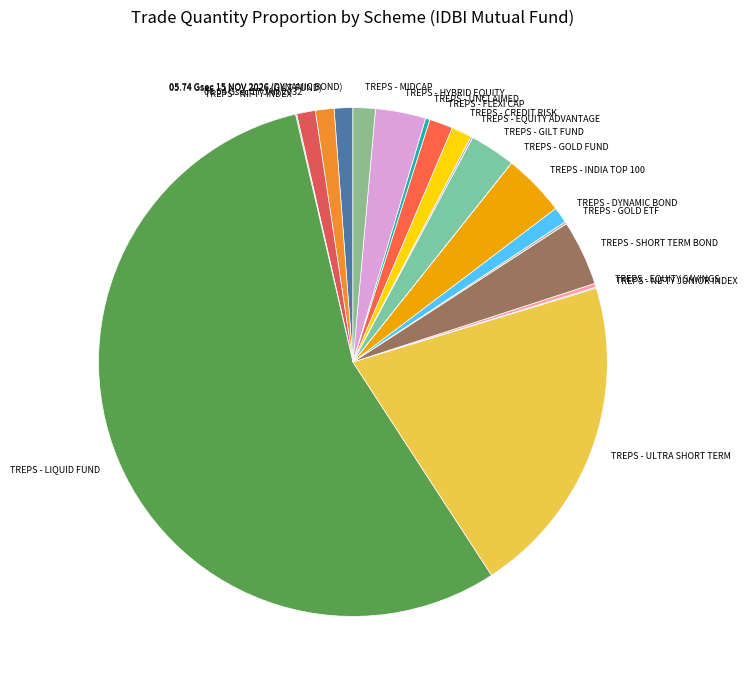

Is the sum of TREPS - MIDCAP and 05.74 Gsec 15 NOV 2026 (GILT FUND) greater than half?

No